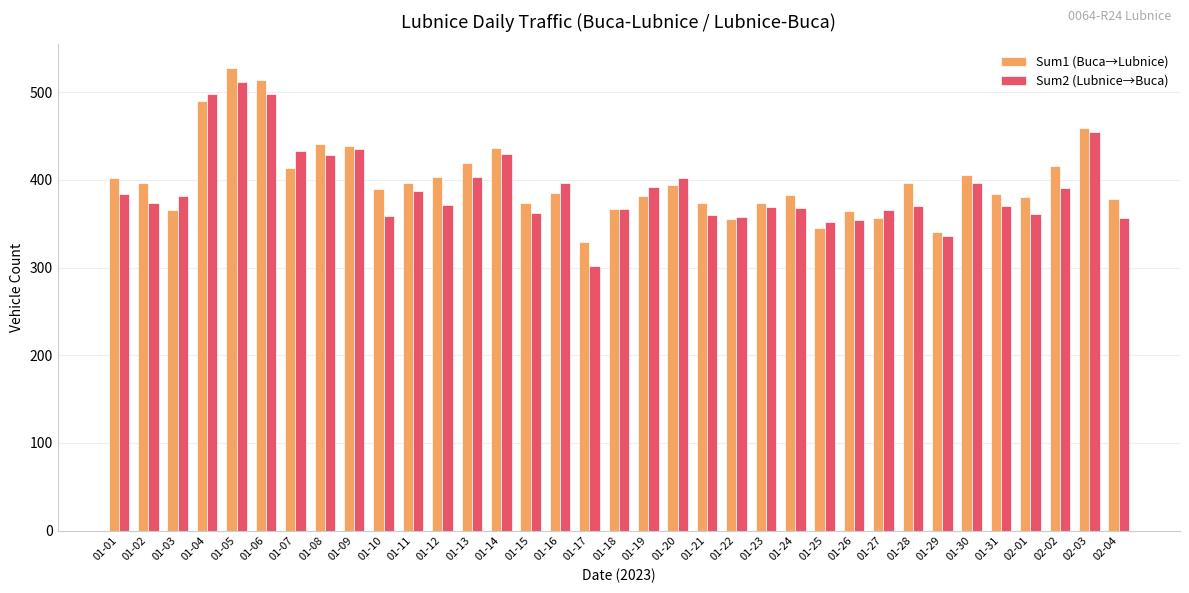

Is it true that Sum2 (Lubnice→Buca) equals 428 at 01-08?

True